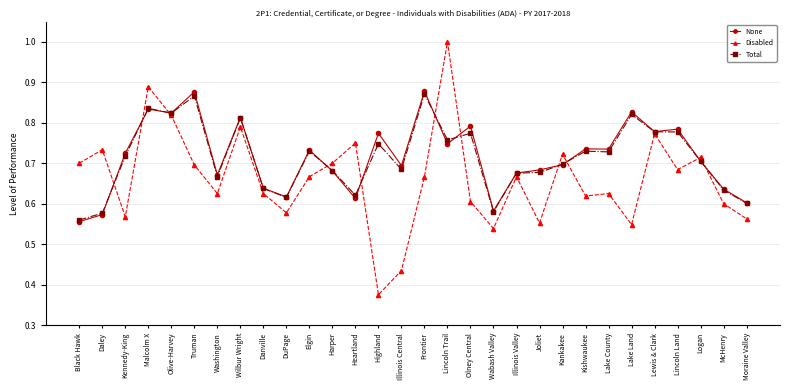

What is the spread (max minus min) of values at Joliet?

0.1